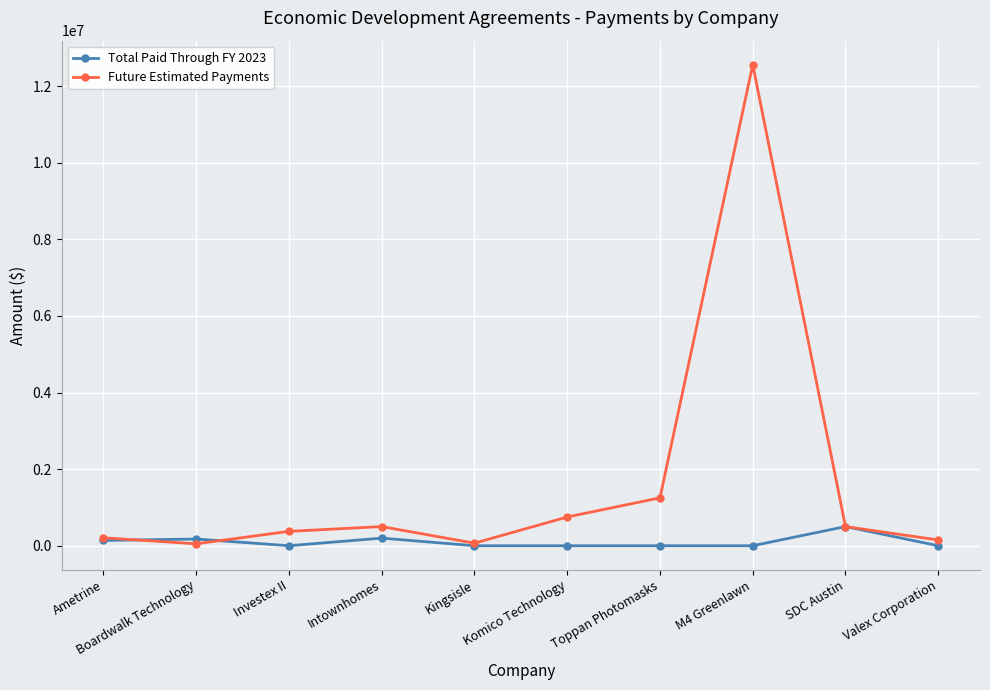

At which category is the sum across all series the highest?

M4 Greenlawn